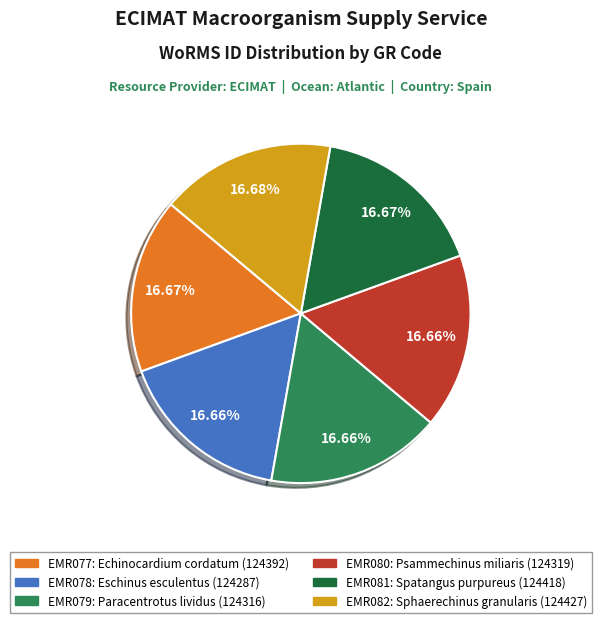

The EMR082 slice represents 8% of the pie. True or false?

False